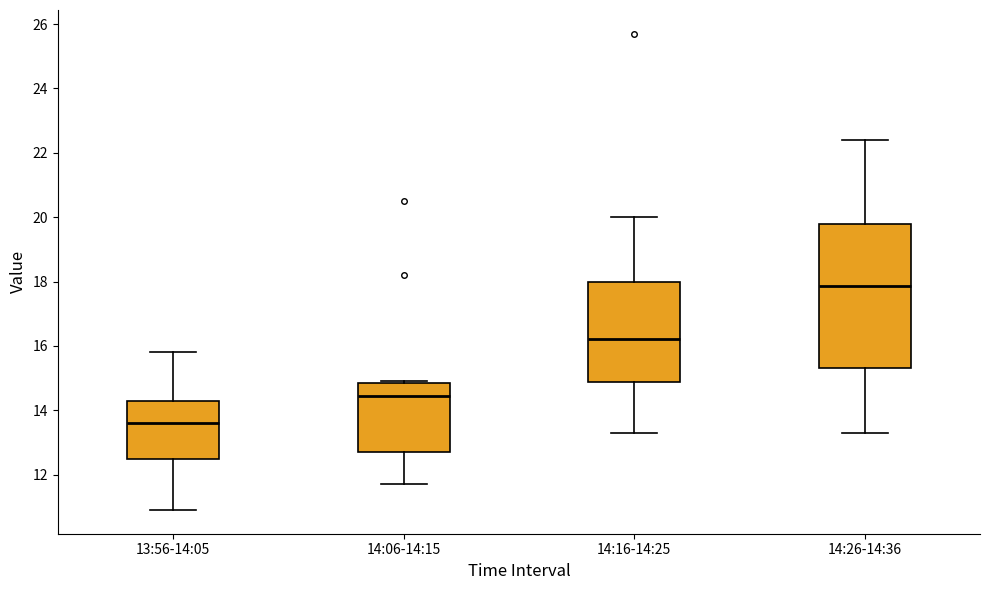

Where is the upper edge of the box for 14:16-14:25 on the y-axis? The values are not printed on the chart, so give them approximately, as read against the axis.

18.0